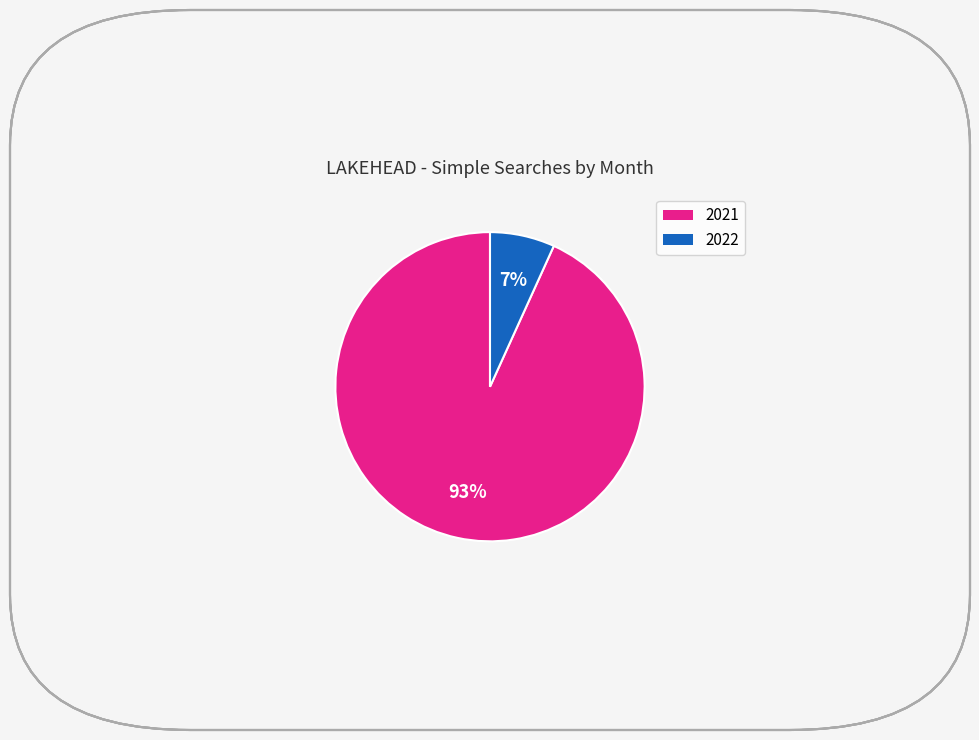

Does any single category account for the majority?

Yes